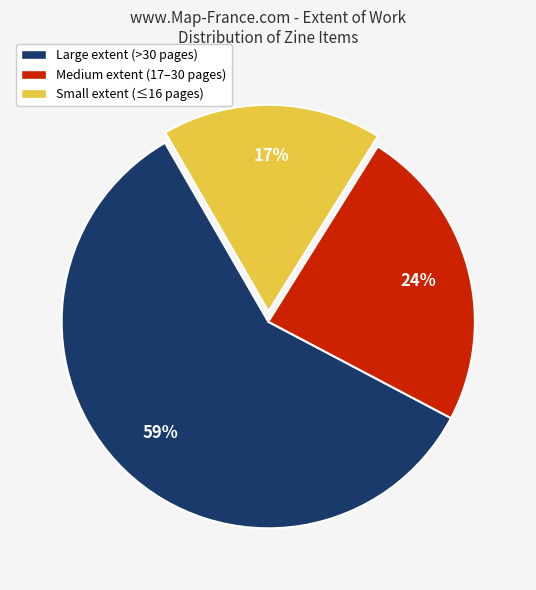

How many slices are in this pie chart?

3